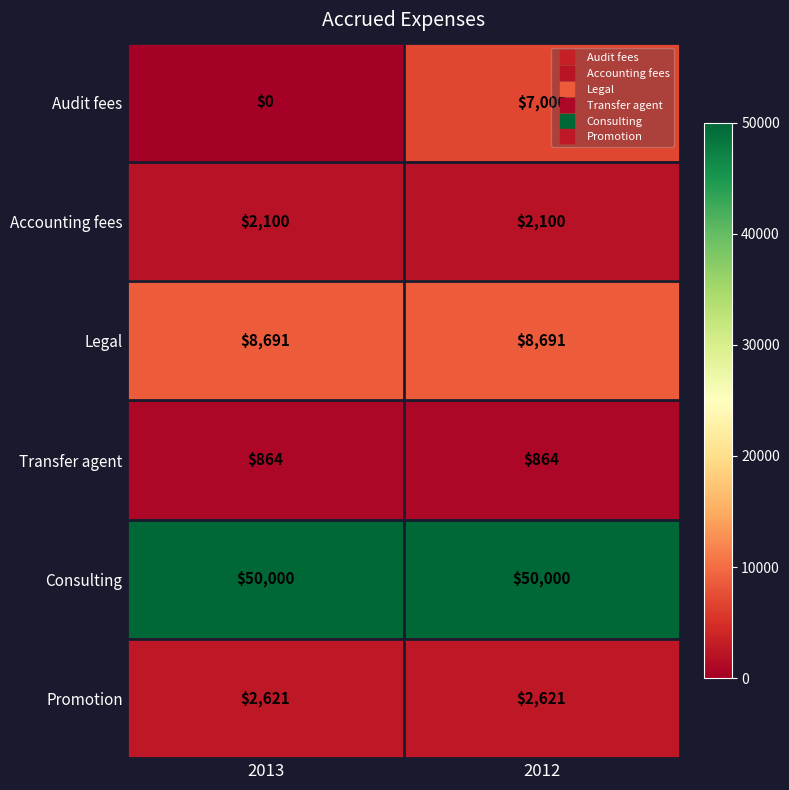

What is the maximum value shown in the chart?

50000